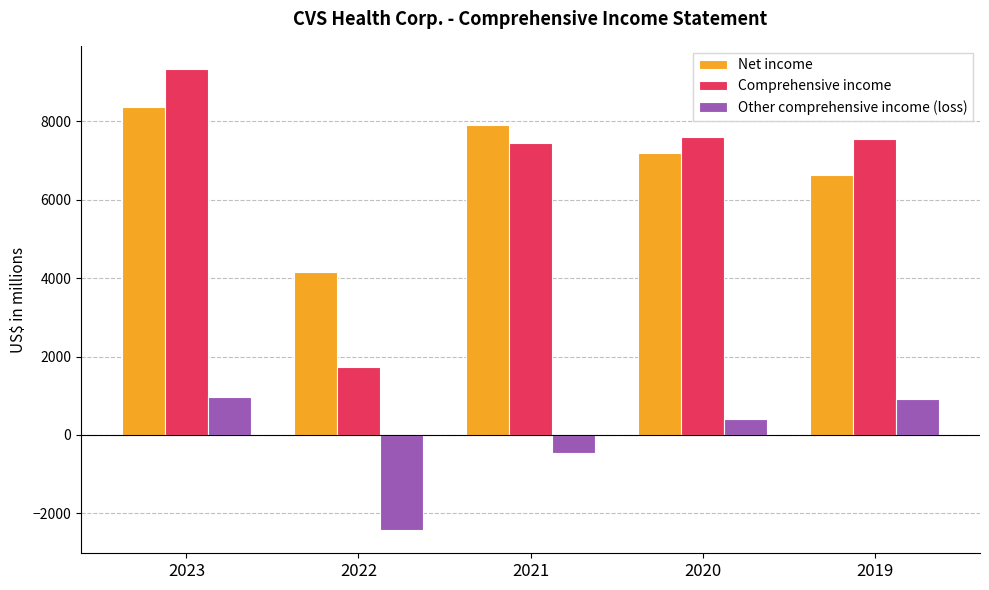

Rank the series by their maximum value, from lowest to highest.

Other comprehensive income (loss), Net income, Comprehensive income